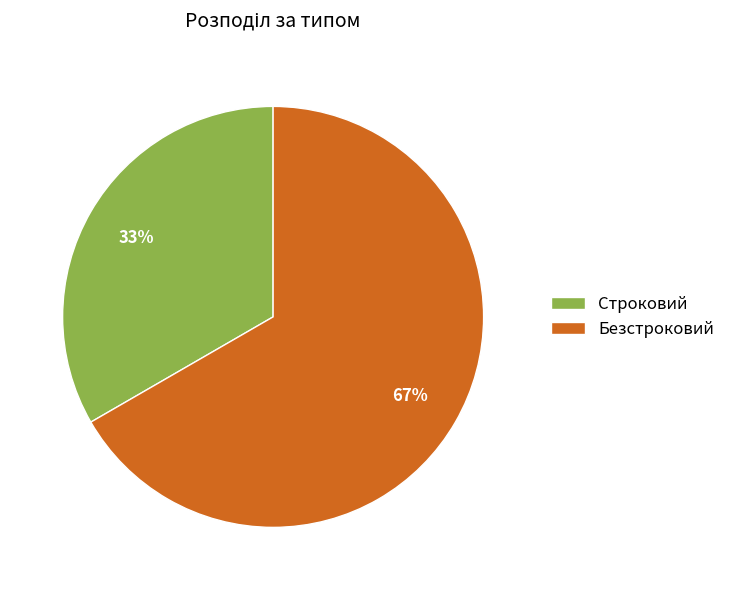

How many slices are in this pie chart?

2